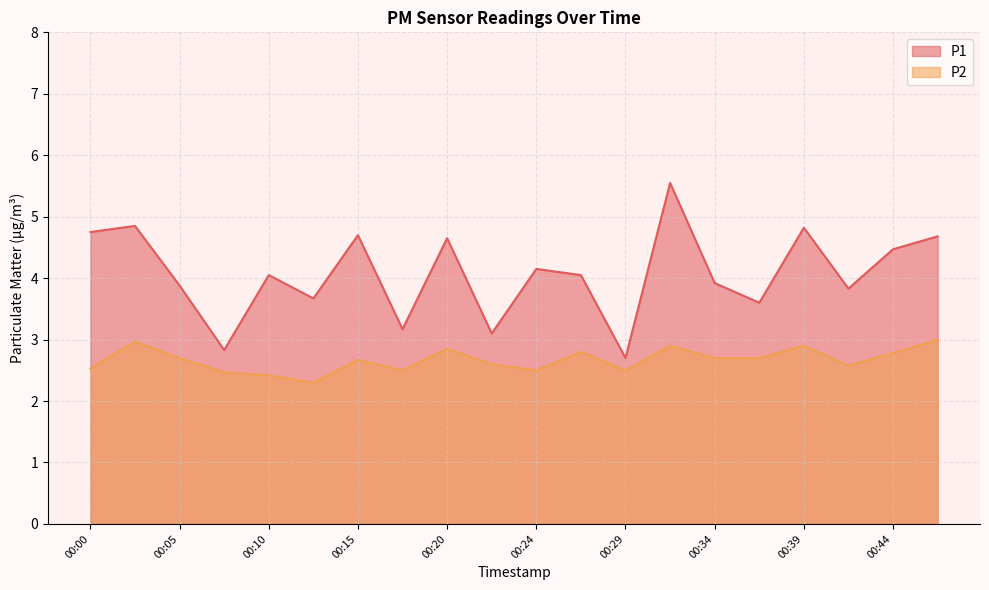

True or false: P1 and P2 intersect in this chart.

False